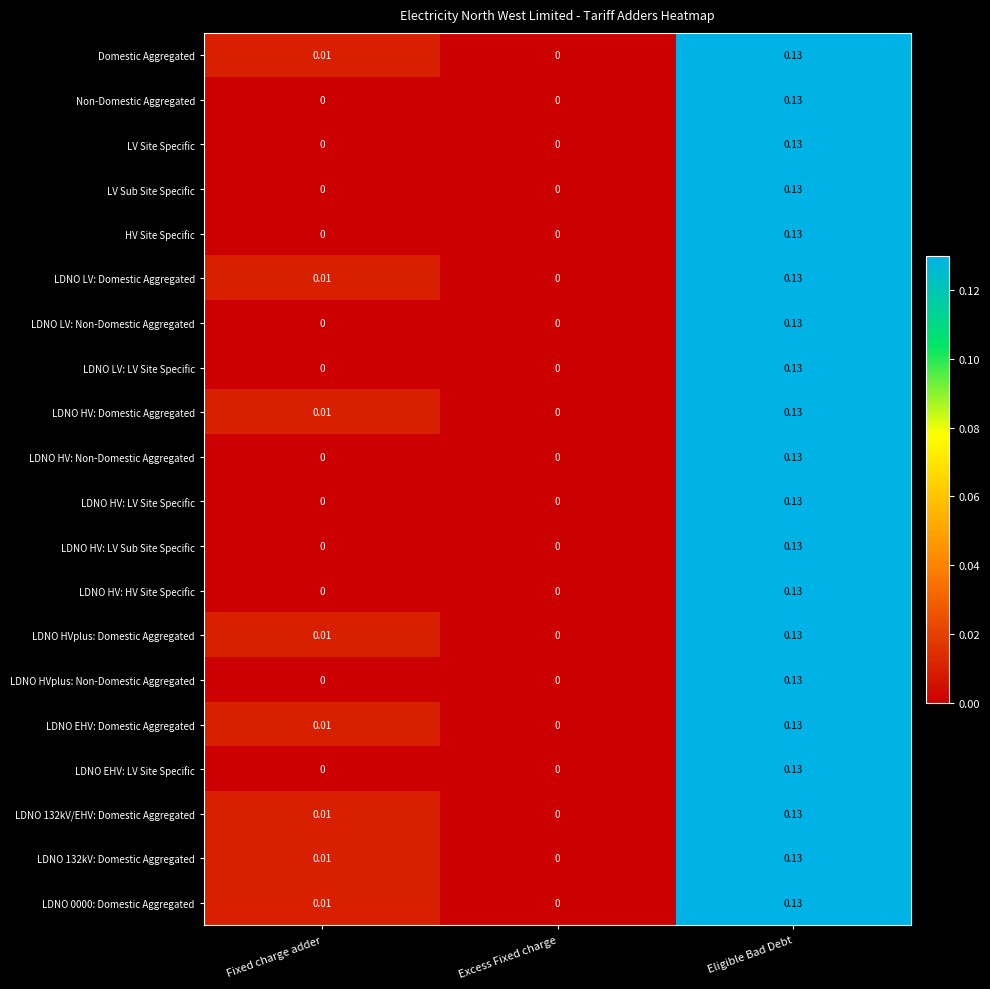

Where is LDNO 132kV/EHV: Domestic Aggregated nearest to the value 0?

Excess Fixed charge